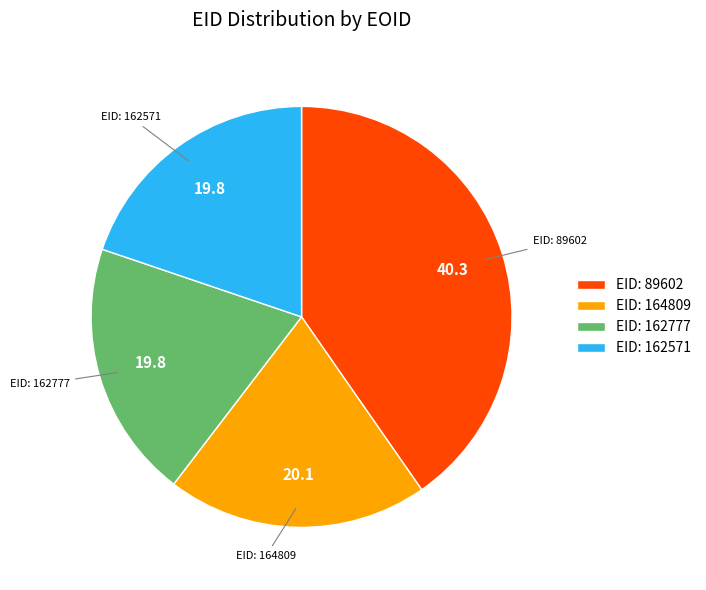

Does any single category account for the majority?

No